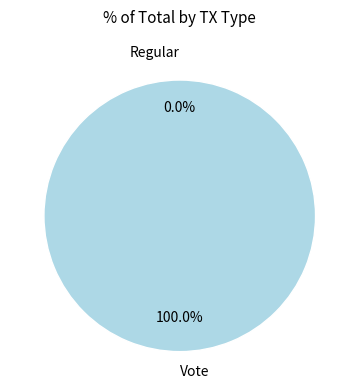

To the nearest percent, what is the difference between the Vote and Regular slice percentages?

100%